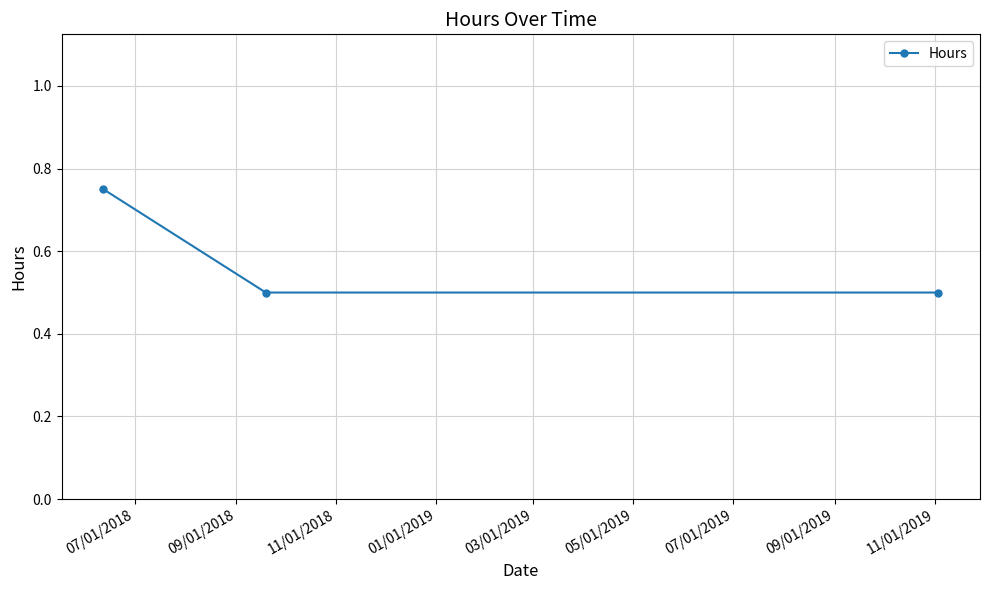

What is the sum of all values?

1.8